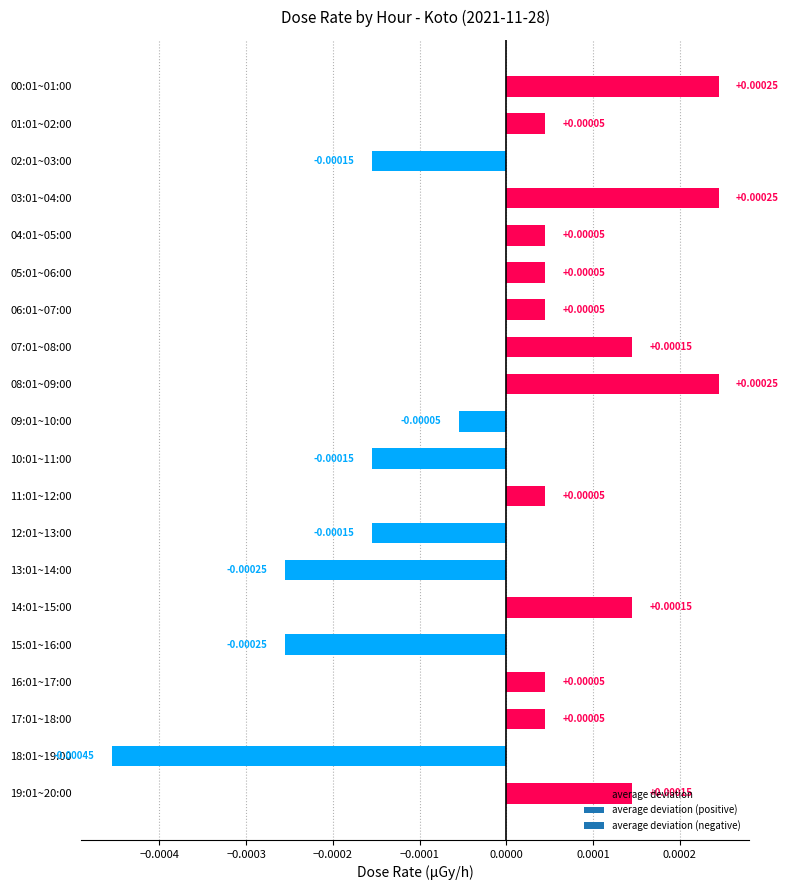

Does the chart contain stacked bars?

No